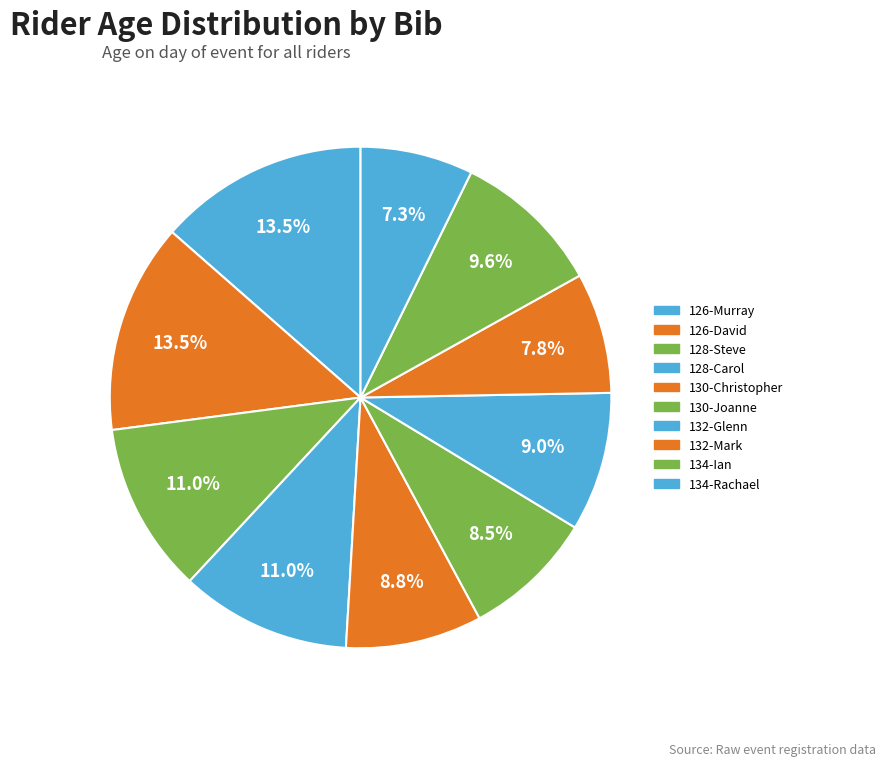

Is 130-Joanne the majority of the pie?

No